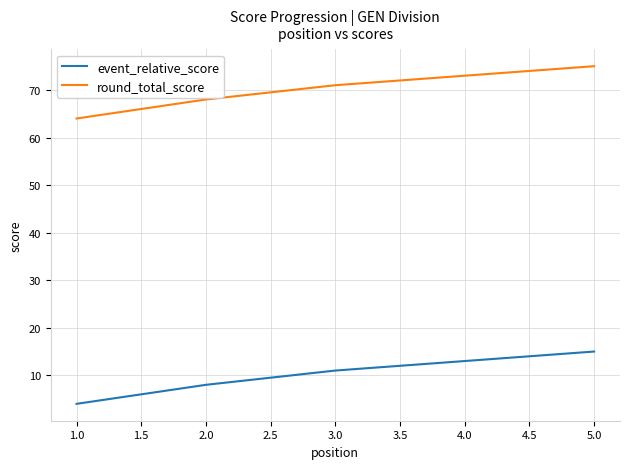

The value of round_total_score at 1.0 is 64. True or false?

True